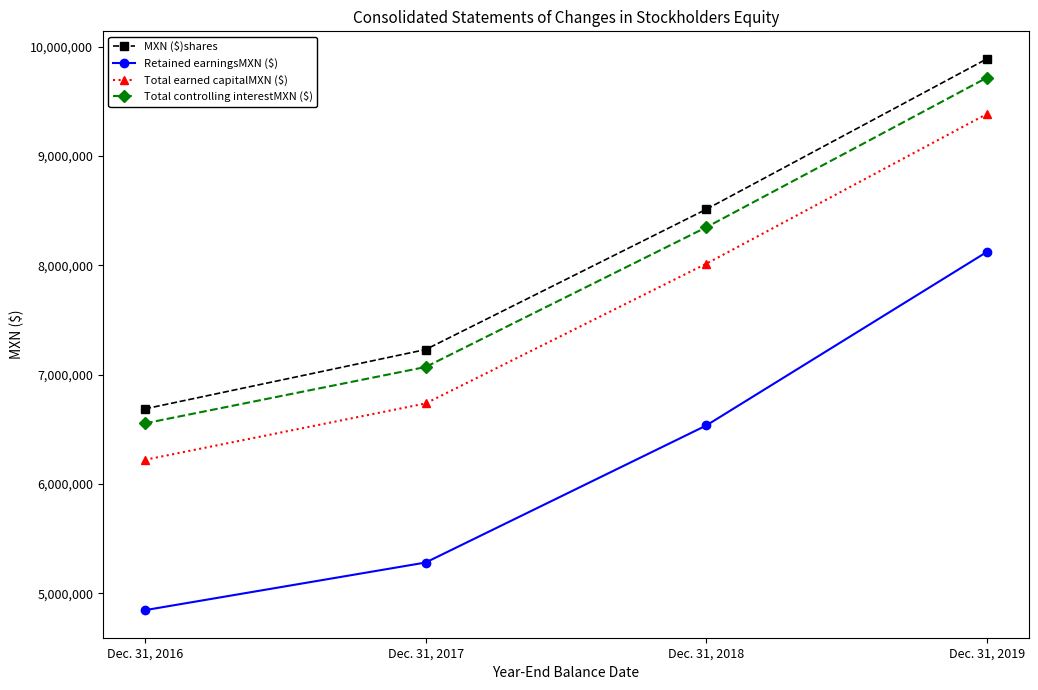

True or false: Total earned capitalMXN ($) and Total controlling interestMXN ($) intersect in this chart.

False